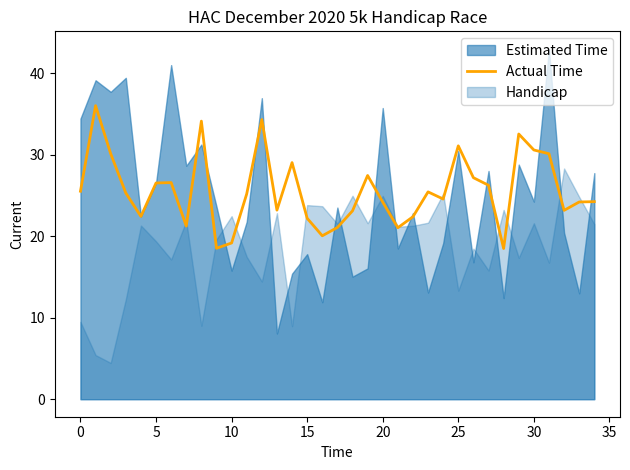

What is the minimum value for Actual Time?

18.5